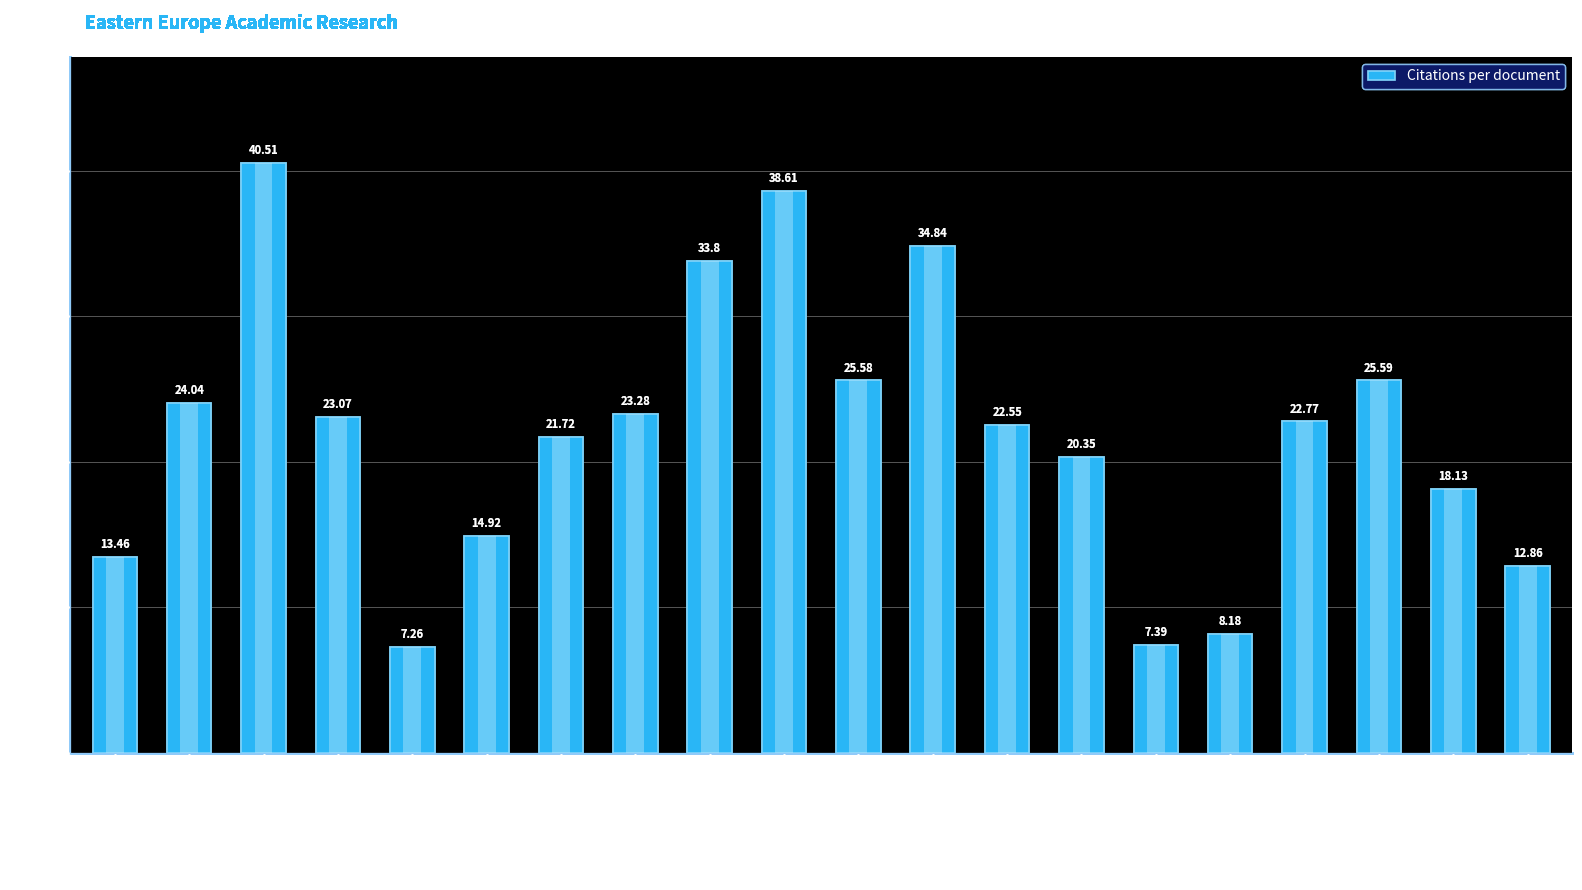

What is the greatest value displayed?

40.5